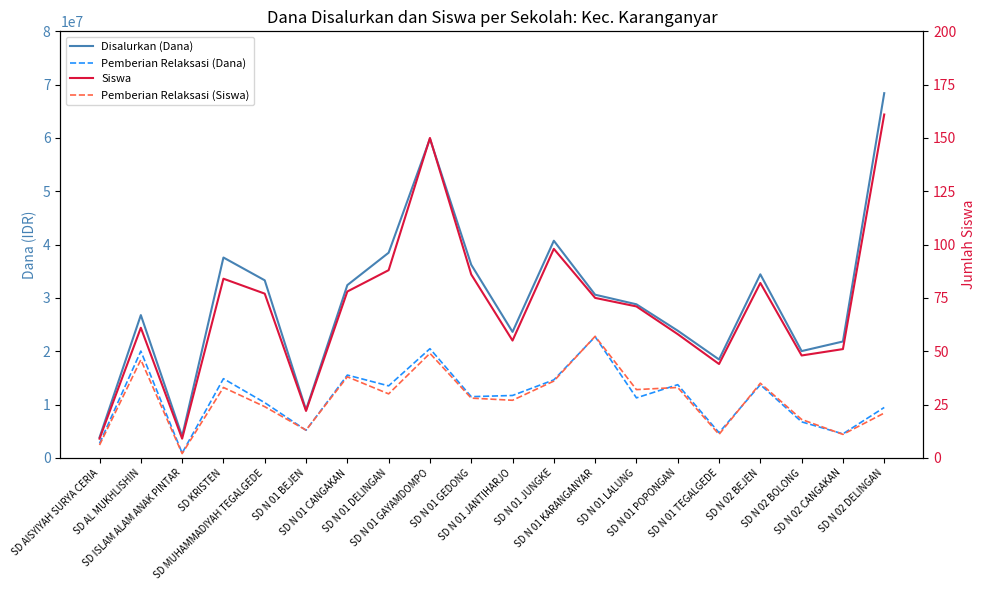

Reading left to right, what are all the values shown in this chart?

Disalurkan (Dana): SD AISYIYAH SURYA CERIA=3825000	SD AL MUKHLISHIN=26775000	SD ISLAM ALAM ANAK PINTAR=4050000	SD KRISTEN=37575000	SD MUHAMMADIYAH TEGALGEDE=33300000	SD N 01 BEJEN=9000000	SD N 01 CANGAKAN=32400000	SD N 01 DELINGAN=38475000	SD N 01 GAYAMDOMPO=59850000	SD N 01 GEDONG=36225000	SD N 01 JANTIHARJO=23625000	SD N 01 JUNGKE=40725000	SD N 01 KARANGANYAR=30600000	SD N 01 LALUNG=28800000	SD N 01 POPONGAN=23850000	SD N 01 TEGALGEDE=18450000	SD N 02 BEJEN=34425000	SD N 02 BOLONG=20025000	SD N 02 CANGAKAN=21825000	SD N 02 DELINGAN=68400000
Pemberian Relaksasi (Dana): SD AISYIYAH SURYA CERIA=2700000	SD AL MUKHLISHIN=20025000	SD ISLAM ALAM ANAK PINTAR=900000	SD KRISTEN=14850000	SD MUHAMMADIYAH TEGALGEDE=10350000	SD N 01 BEJEN=5175000	SD N 01 CANGAKAN=15525000	SD N 01 DELINGAN=13500000	SD N 01 GAYAMDOMPO=20475000	SD N 01 GEDONG=11475000	SD N 01 JANTIHARJO=11700000	SD N 01 JUNGKE=14625000	SD N 01 KARANGANYAR=22725000	SD N 01 LALUNG=11250000	SD N 01 POPONGAN=13725000	SD N 01 TEGALGEDE=4725000	SD N 02 BEJEN=13725000	SD N 02 BOLONG=6750000	SD N 02 CANGAKAN=4500000	SD N 02 DELINGAN=9450000
Siswa: SD AISYIYAH SURYA CERIA=9	SD AL MUKHLISHIN=61	SD ISLAM ALAM ANAK PINTAR=9	SD KRISTEN=84	SD MUHAMMADIYAH TEGALGEDE=77	SD N 01 BEJEN=22	SD N 01 CANGAKAN=78	SD N 01 DELINGAN=88	SD N 01 GAYAMDOMPO=150	SD N 01 GEDONG=86	SD N 01 JANTIHARJO=55	SD N 01 JUNGKE=98	SD N 01 KARANGANYAR=75	SD N 01 LALUNG=71	SD N 01 POPONGAN=58	SD N 01 TEGALGEDE=44	SD N 02 BEJEN=82	SD N 02 BOLONG=48	SD N 02 CANGAKAN=51	SD N 02 DELINGAN=161
Pemberian Relaksasi (Siswa): SD AISYIYAH SURYA CERIA=6	SD AL MUKHLISHIN=46	SD ISLAM ALAM ANAK PINTAR=2	SD KRISTEN=33	SD MUHAMMADIYAH TEGALGEDE=24	SD N 01 BEJEN=13	SD N 01 CANGAKAN=38	SD N 01 DELINGAN=30	SD N 01 GAYAMDOMPO=49	SD N 01 GEDONG=28	SD N 01 JANTIHARJO=27	SD N 01 JUNGKE=36	SD N 01 KARANGANYAR=57	SD N 01 LALUNG=32	SD N 01 POPONGAN=33	SD N 01 TEGALGEDE=11	SD N 02 BEJEN=35	SD N 02 BOLONG=18	SD N 02 CANGAKAN=11	SD N 02 DELINGAN=21